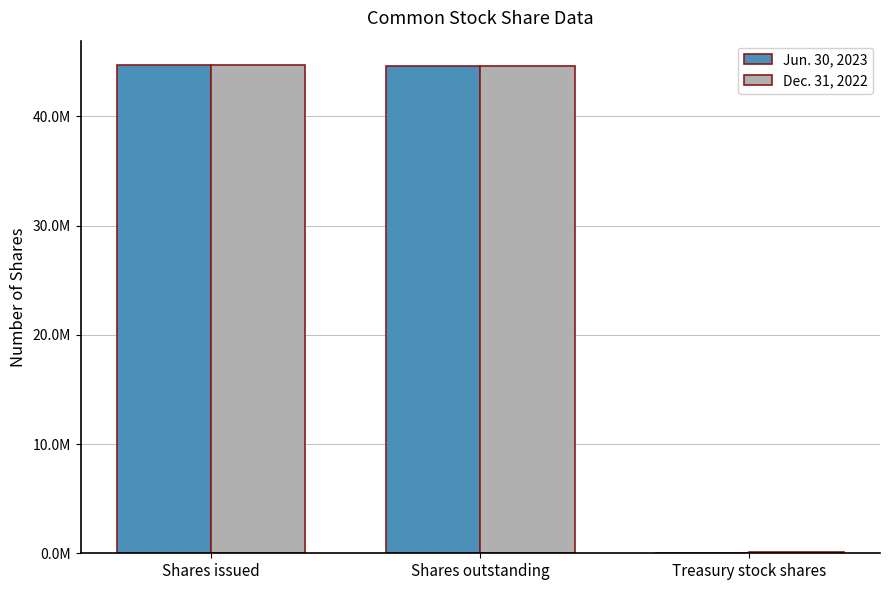

Does the chart contain stacked bars?

No